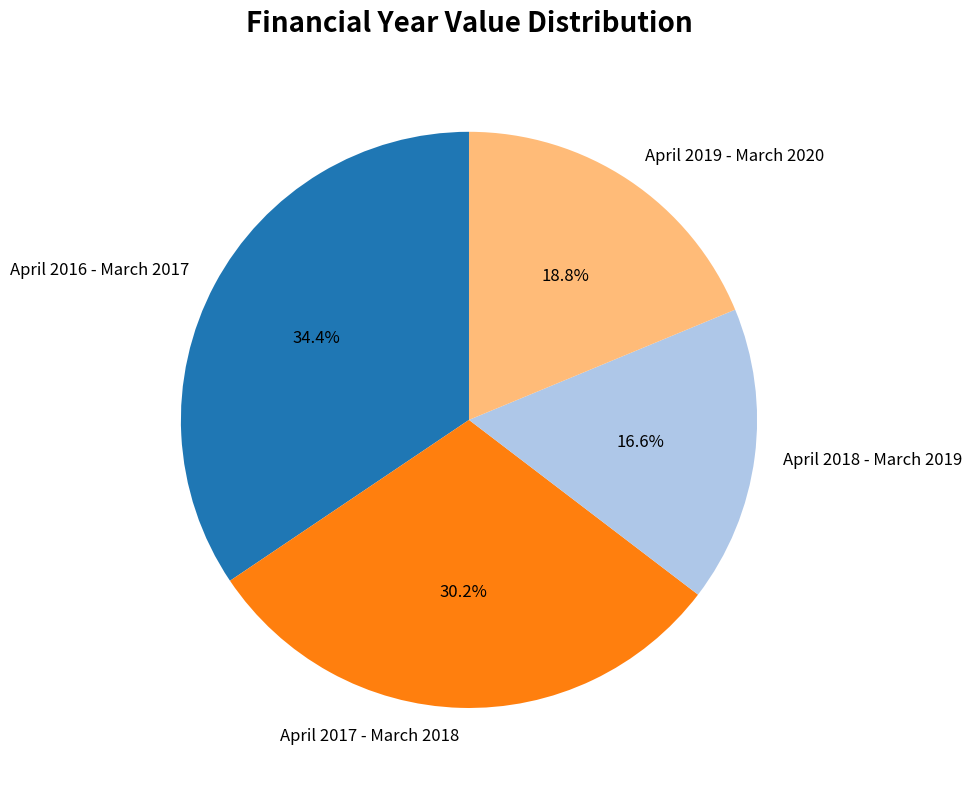

What is the total percentage of April 2019 - March 2020 and April 2018 - March 2019?

35.4%